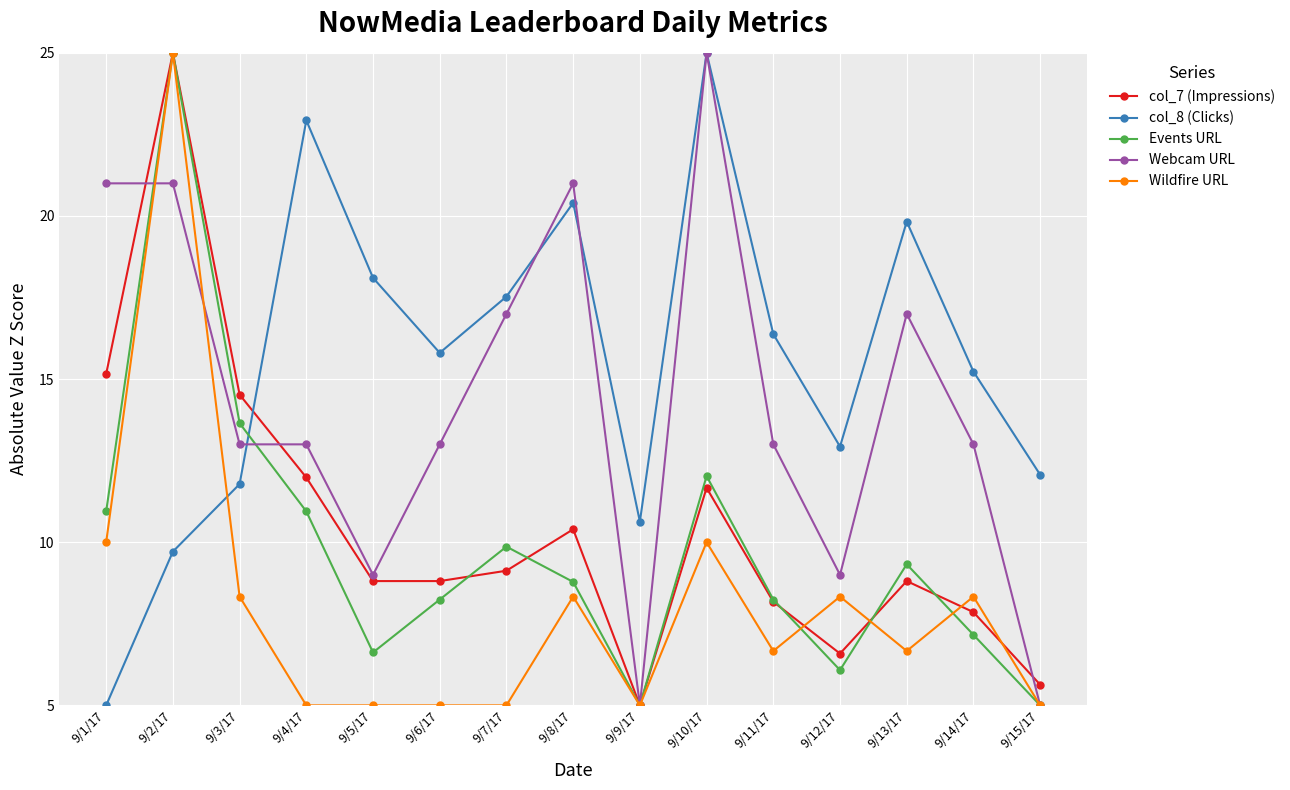

What is the label of the 6th point from the left?

9/6/17